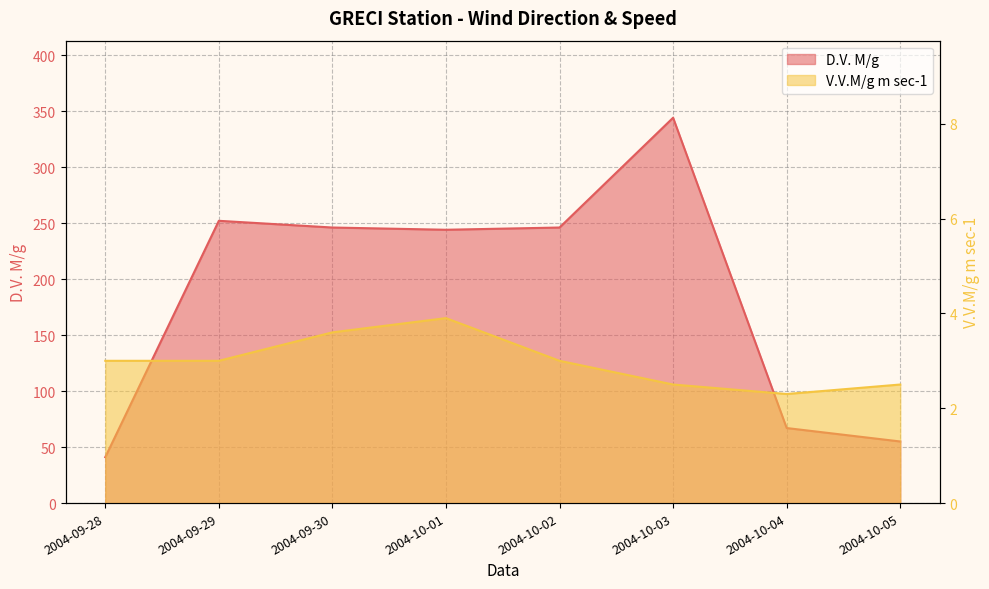

At which category does V.V.M/g m sec-1 reach its first local valley?

2004-10-04